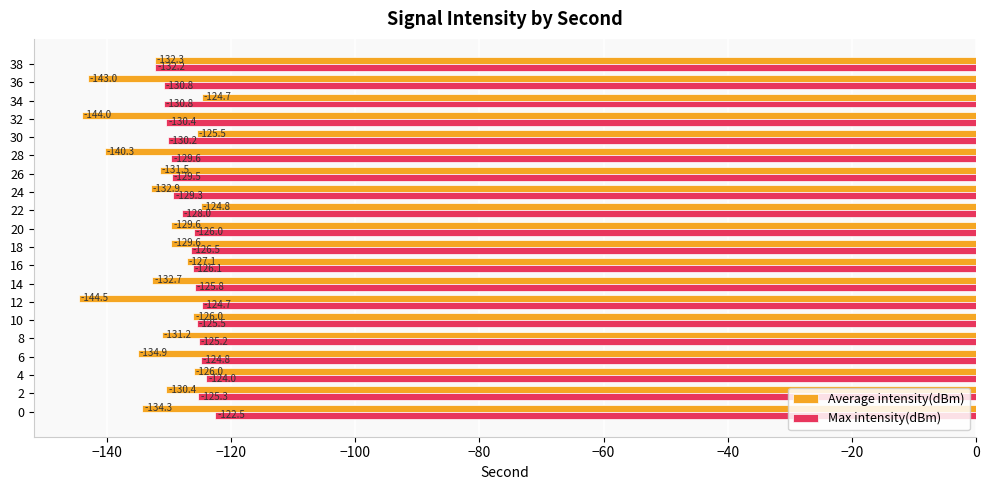

List the series in order of their peak value, highest first.

Max intensity(dBm), Average intensity(dBm)